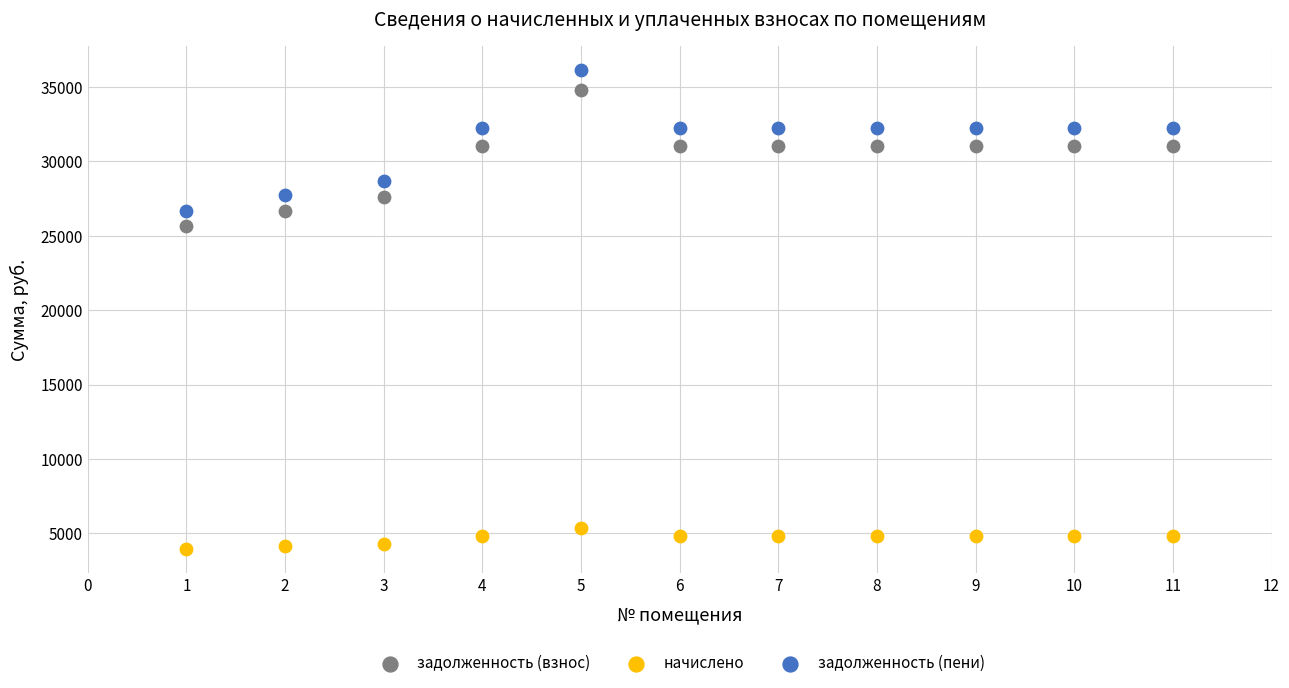

What are all the series names shown in the legend?

задолженность (взнос), начислено, задолженность (пени)